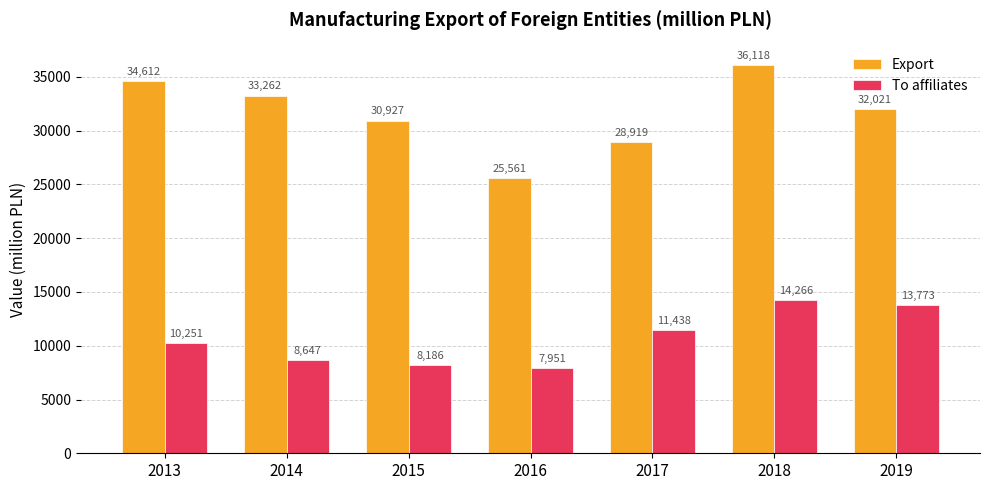

Where does the Export series first go above 32021?

2013